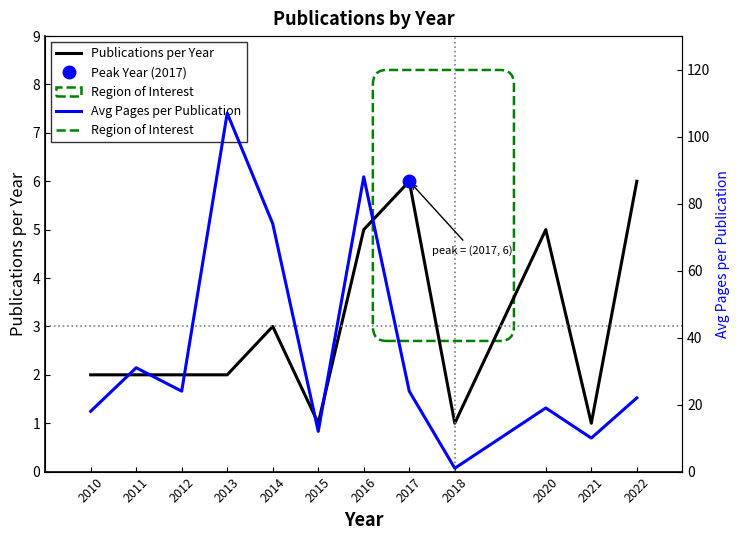

Where is Avg Pages per Publication nearest to the value 54?

2014